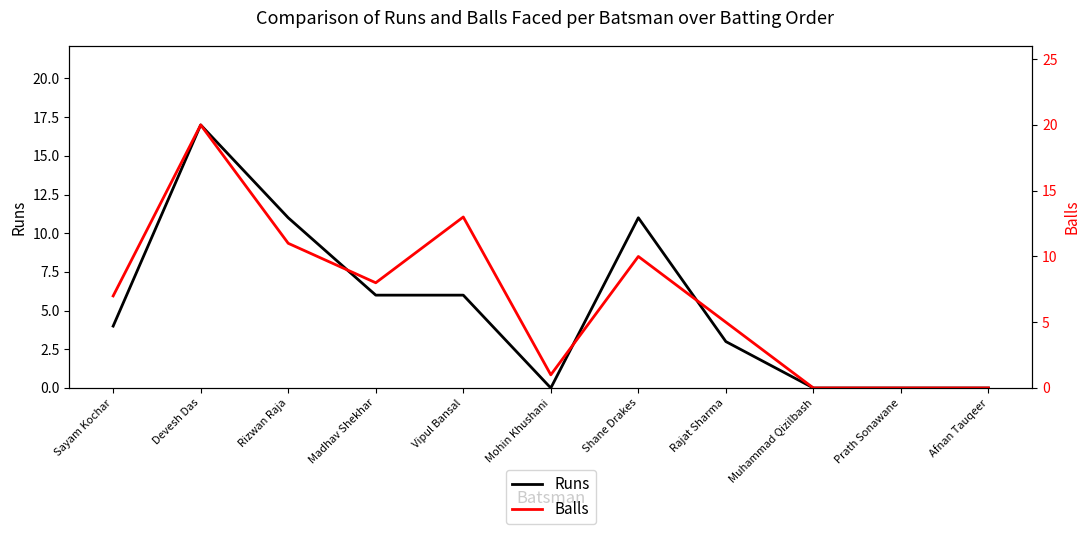

Which series ends up on top after the final intersection of Runs and Balls?

Balls